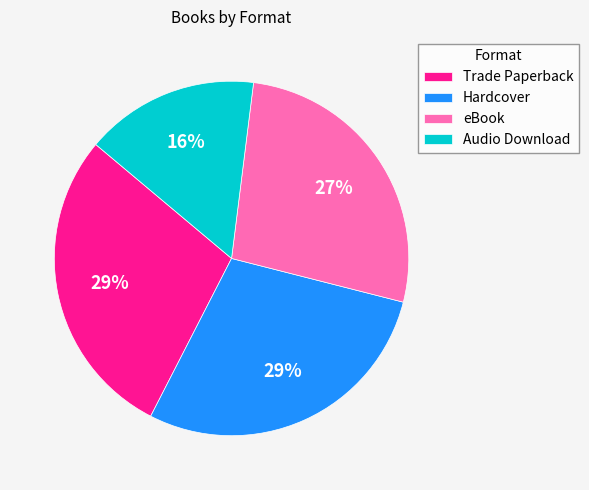

Is there any slice that represents more than half of the pie?

No